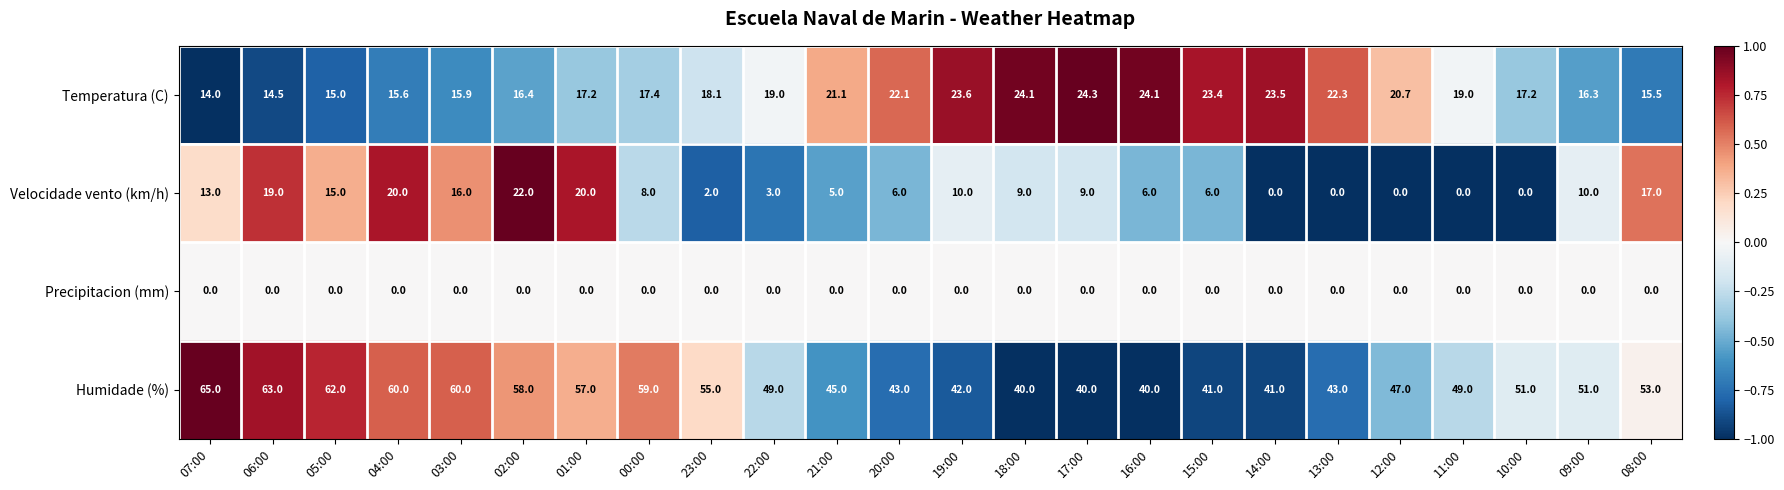

Between 03:00 and 16:00, which series saw the biggest shift?

Humidade (%)